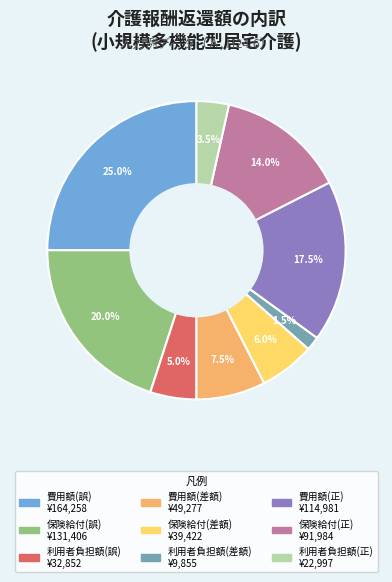

To the nearest percent, what is the difference between the 費用額(差額) and 費用額(誤) slice percentages?

18%